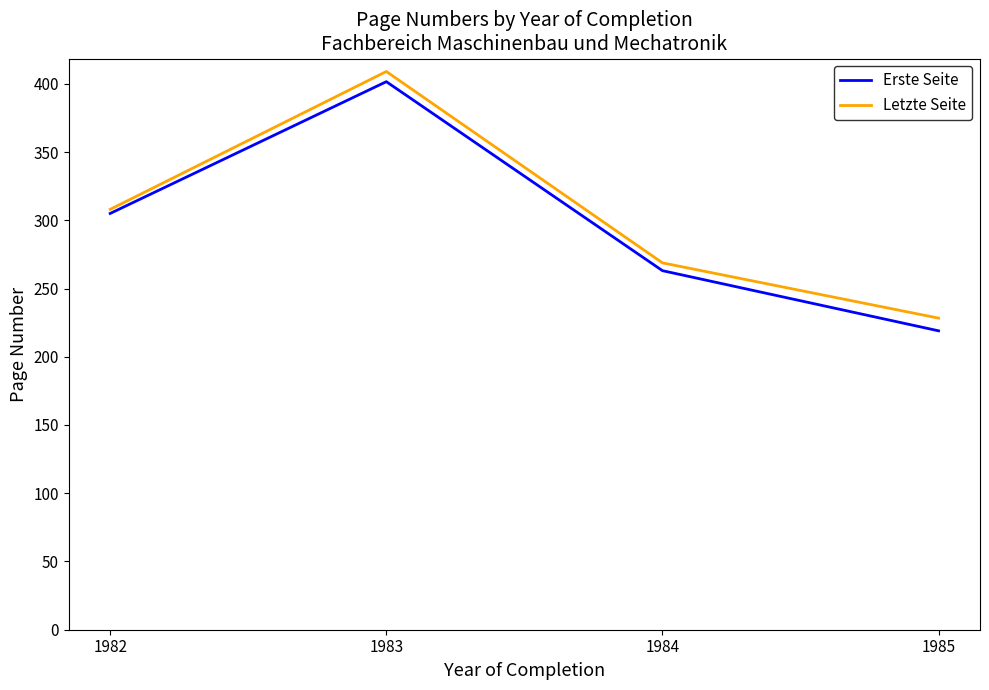

What is the difference between the second highest and second lowest values in the Letzte Seite series?

39.2